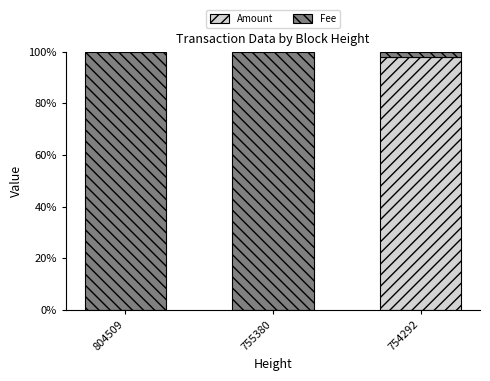

Does the chart contain stacked bars?

Yes